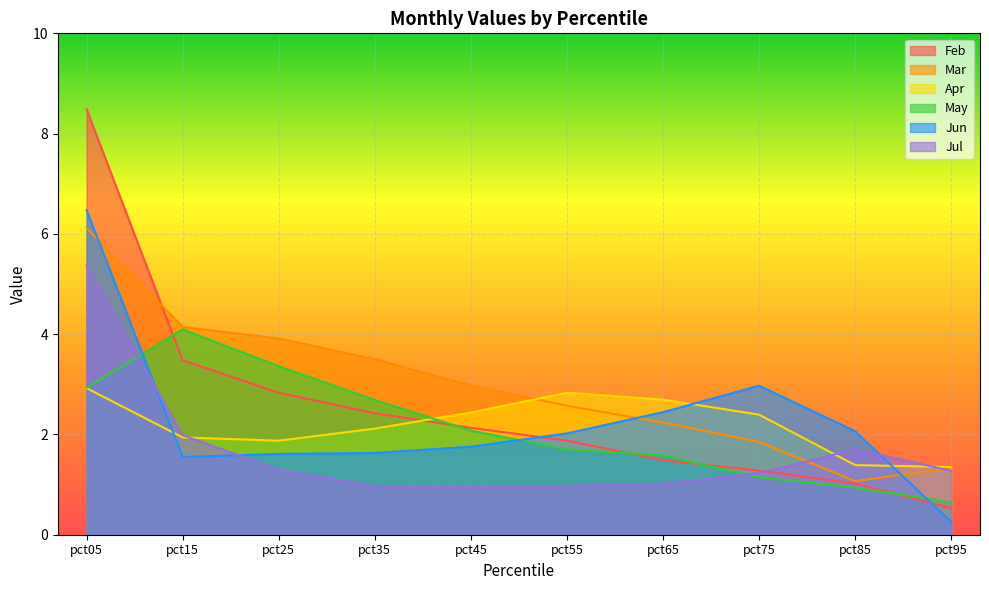

What are all the series names shown in the legend?

Feb, Mar, Apr, May, Jun, Jul